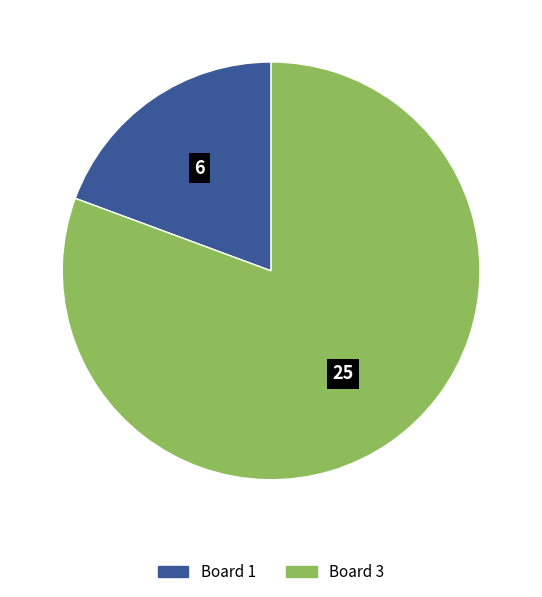

Rank the categories by value from highest to lowest.

Board 3, Board 1